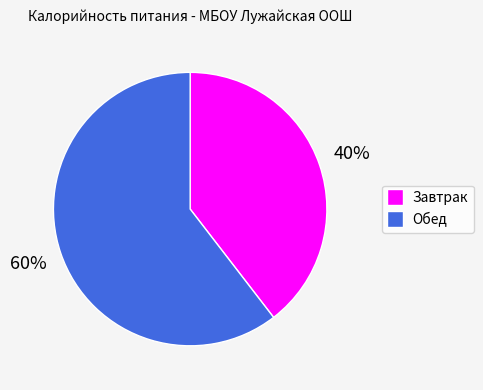

Count the number of slices in the pie.

2